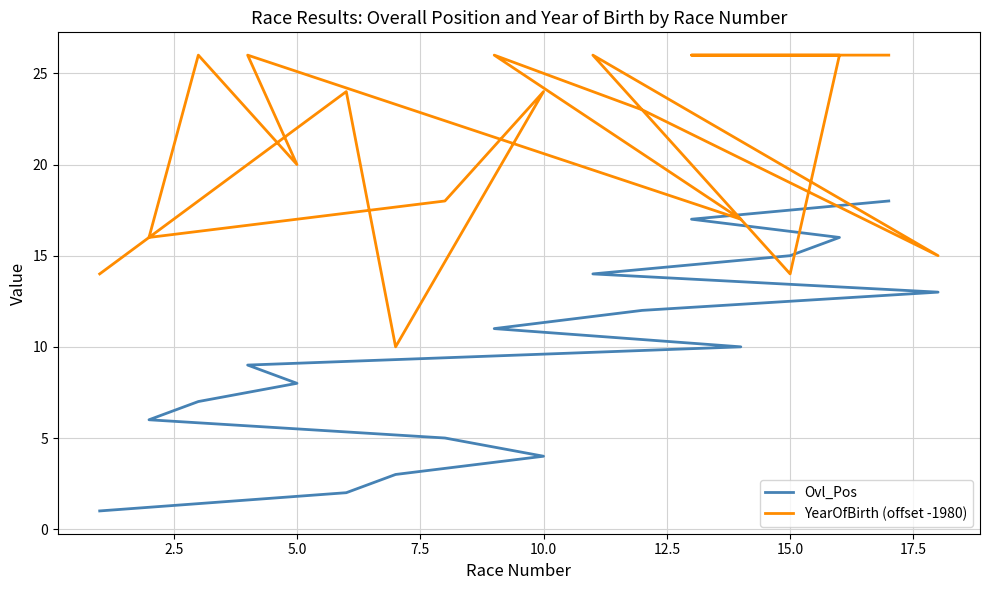

What is the difference between the maximum and minimum values in the Ovl_Pos series?

17